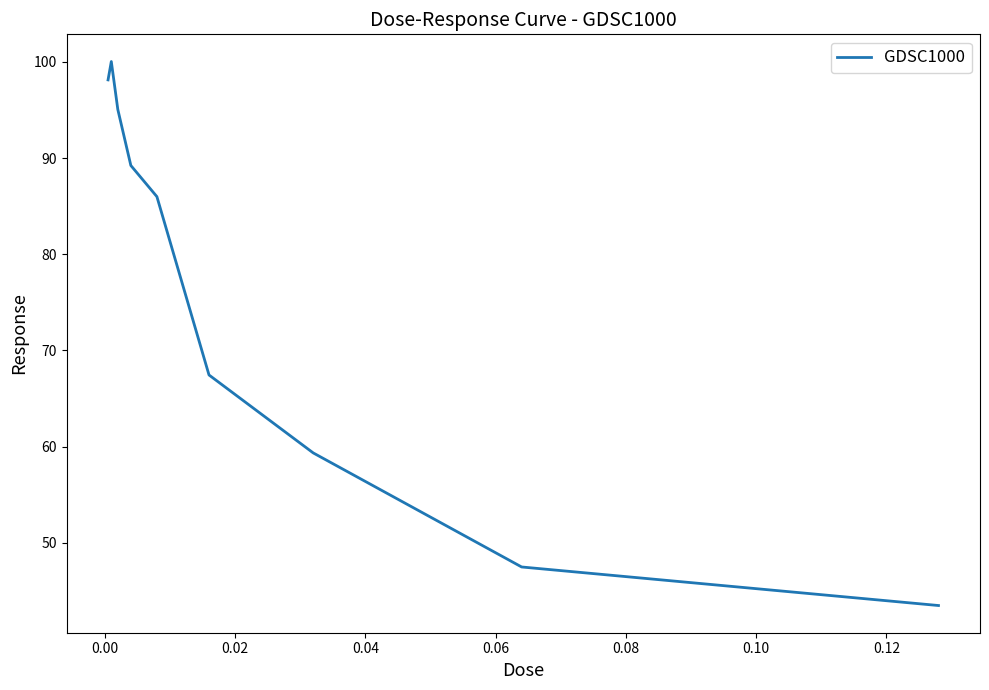

What is the minimum value shown in the chart?

43.5